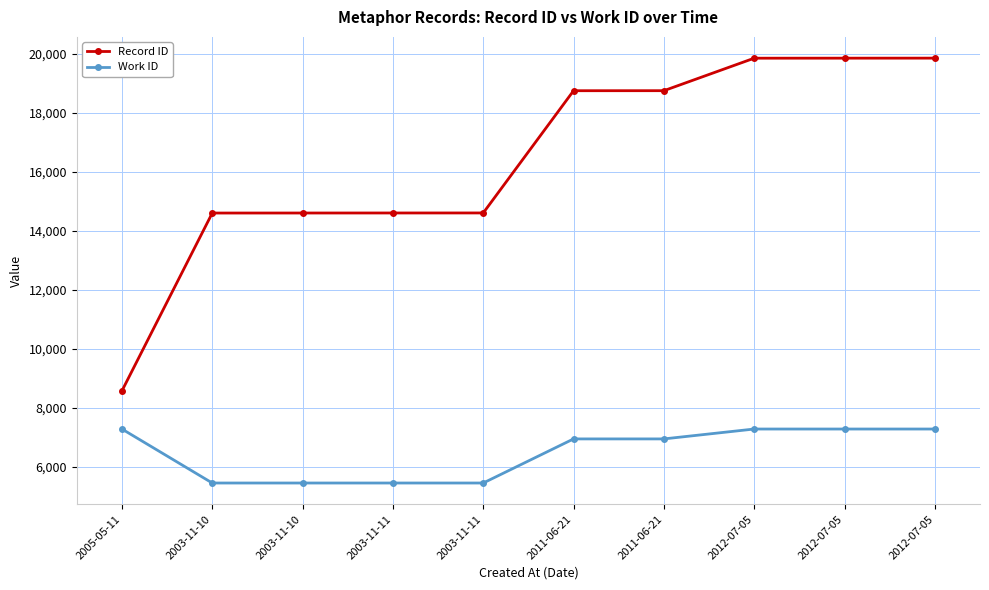

True or false: Work ID has more than 2 points higher than both neighbors.

False